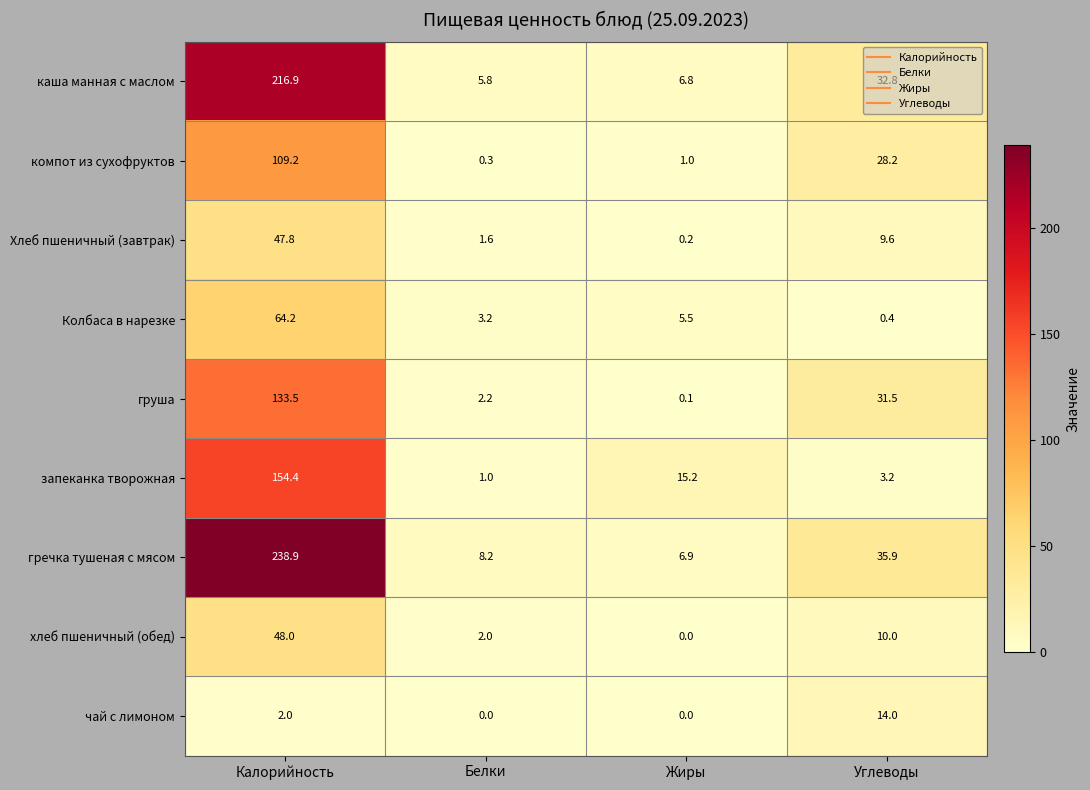

What is the difference between the хлеб пшеничный (обед) values at Углеводы and Жиры?

10.0